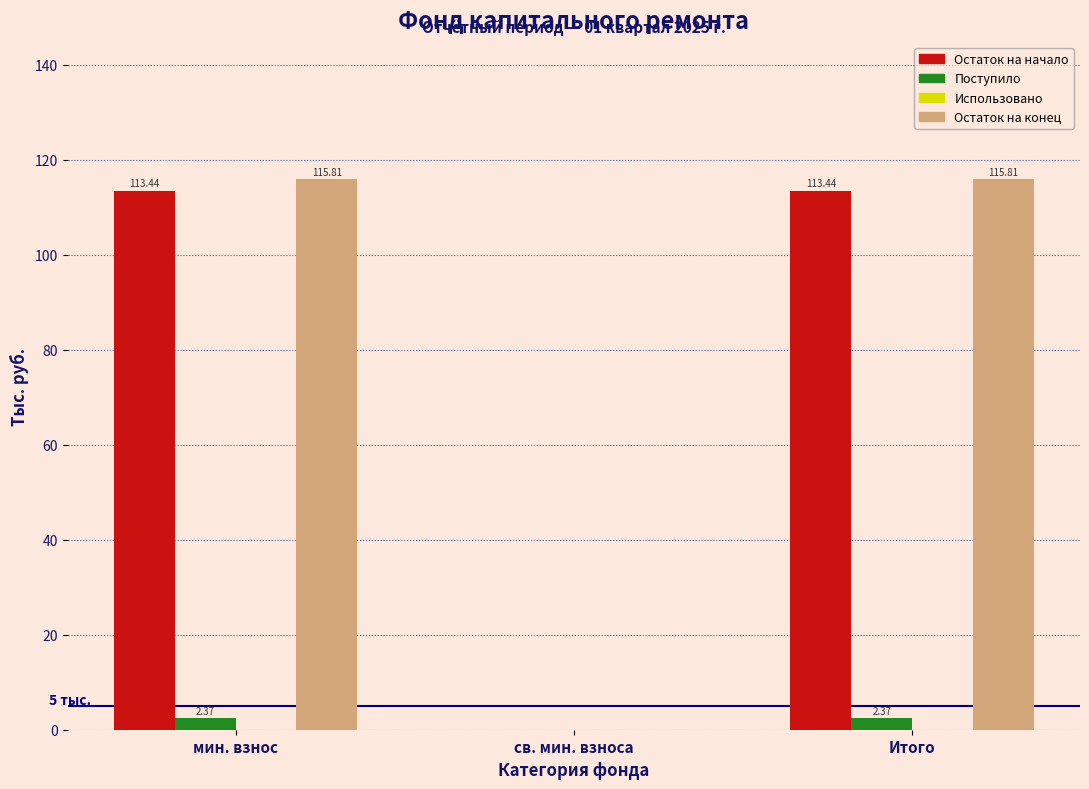

Is the value of Поступило at мин. взнос greater than the value of Остаток на конец at св. мин. взноса?

Yes